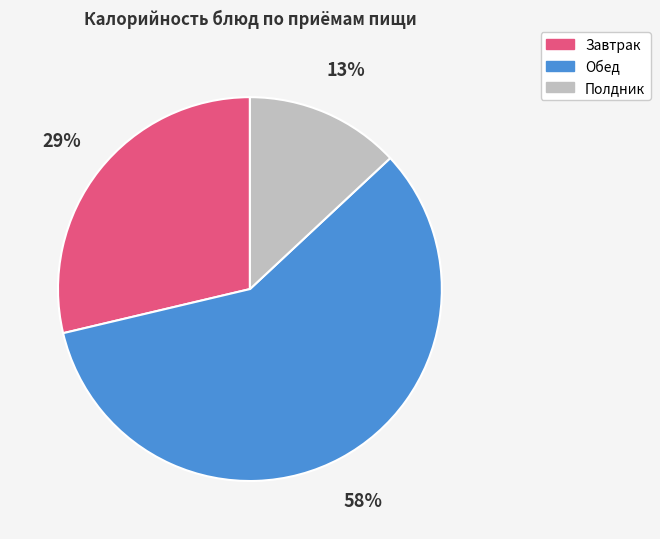

How many slices are in this pie chart?

3